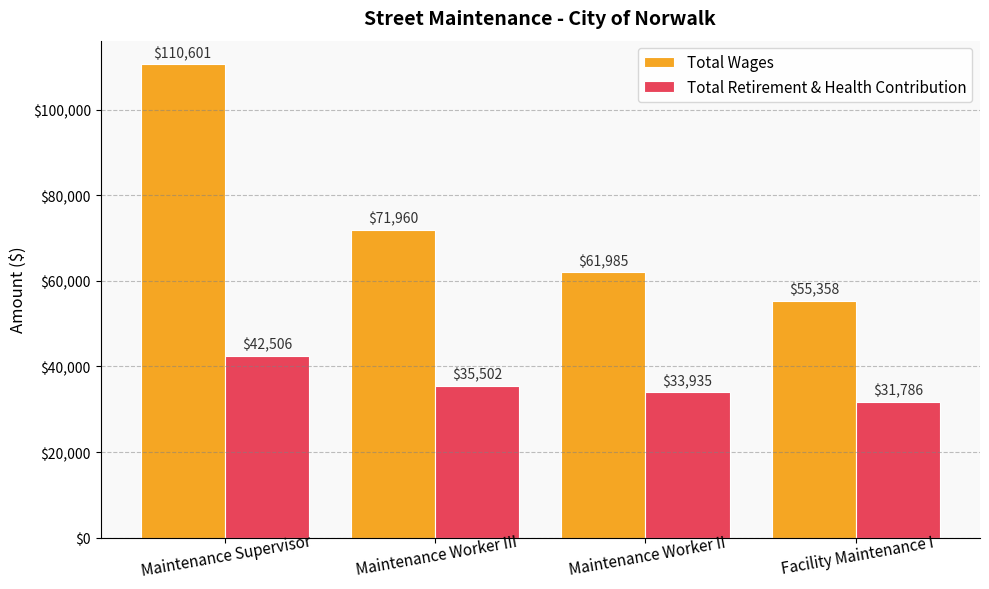

How many bars are there in total?

8